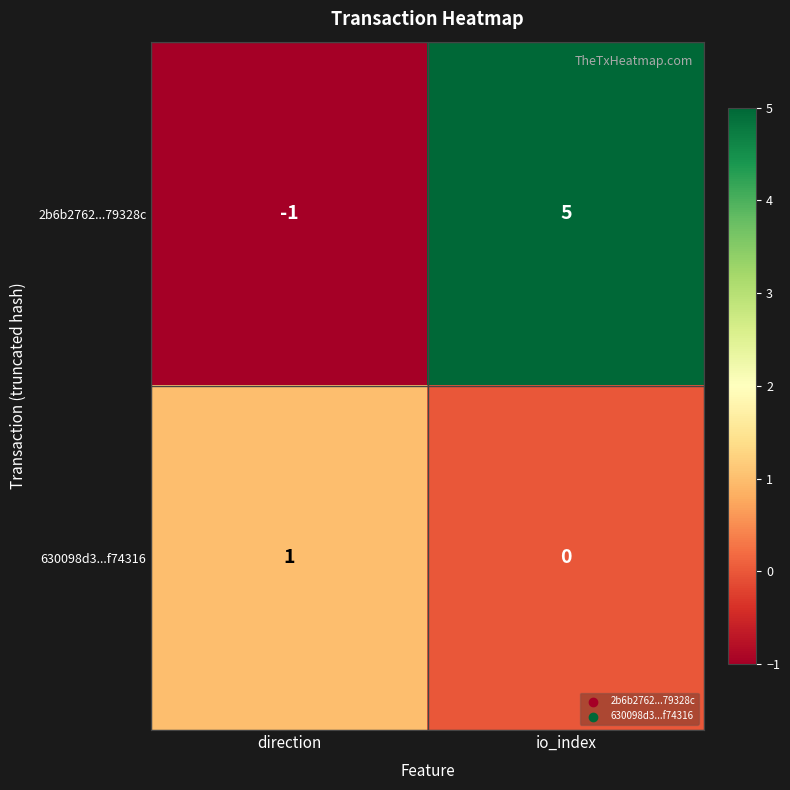

How many values in the 2b6b2762...79328c series are below 5?

1